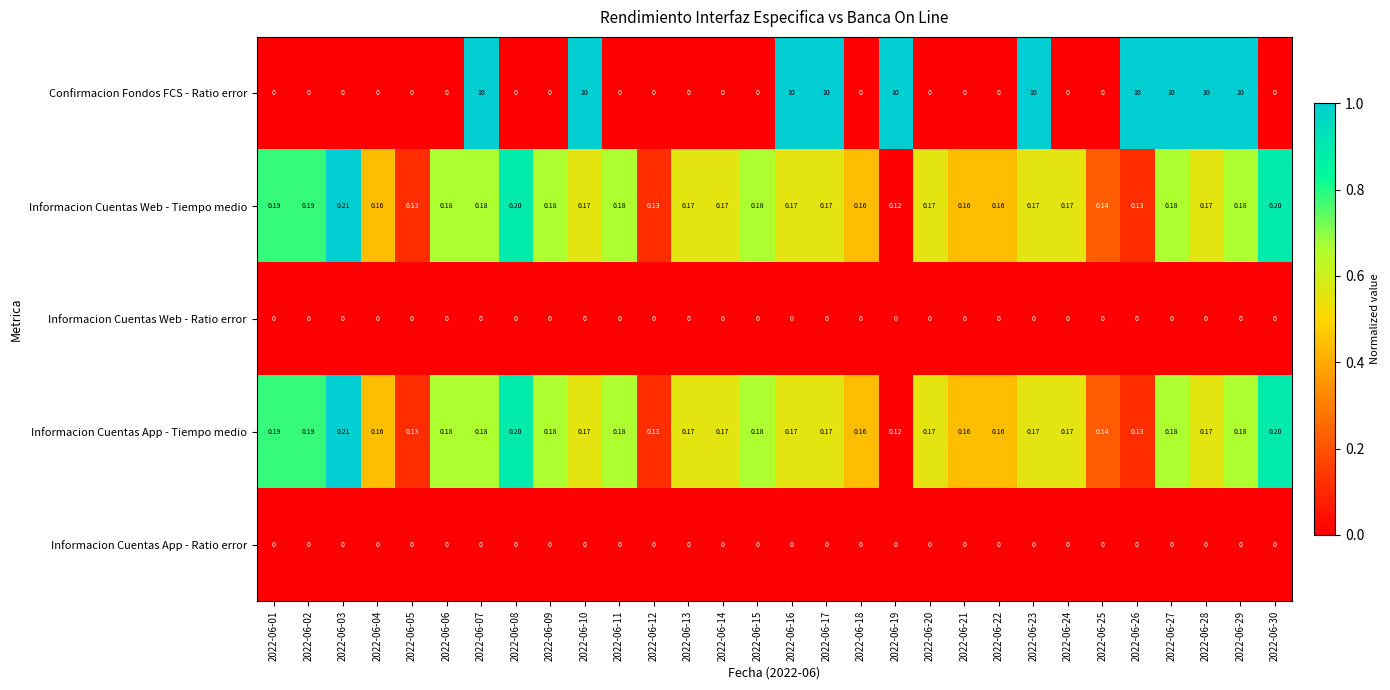

Is the value of Informacion Cuentas Web - Tiempo medio at 2022-06-18 greater than the value of Informacion Cuentas App - Tiempo medio at 2022-06-19?

Yes